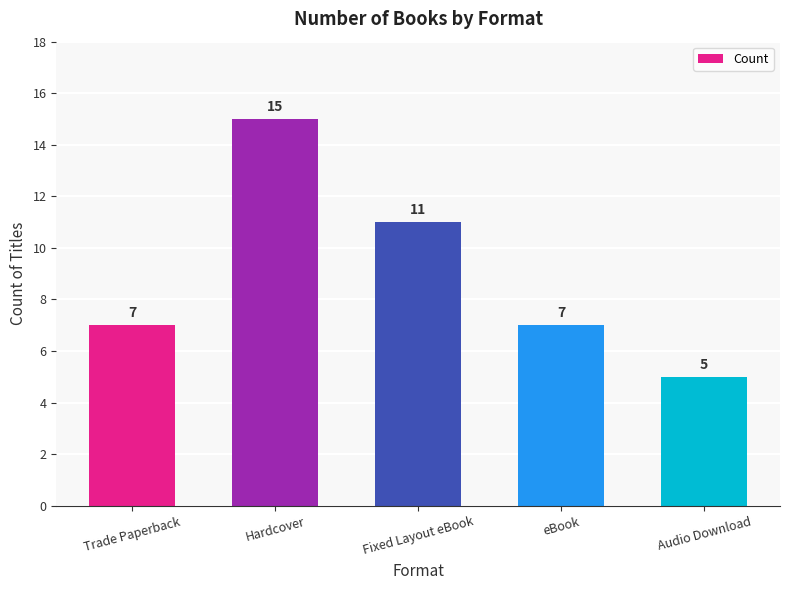

What is the sum of the values at Fixed Layout eBook and eBook?

18